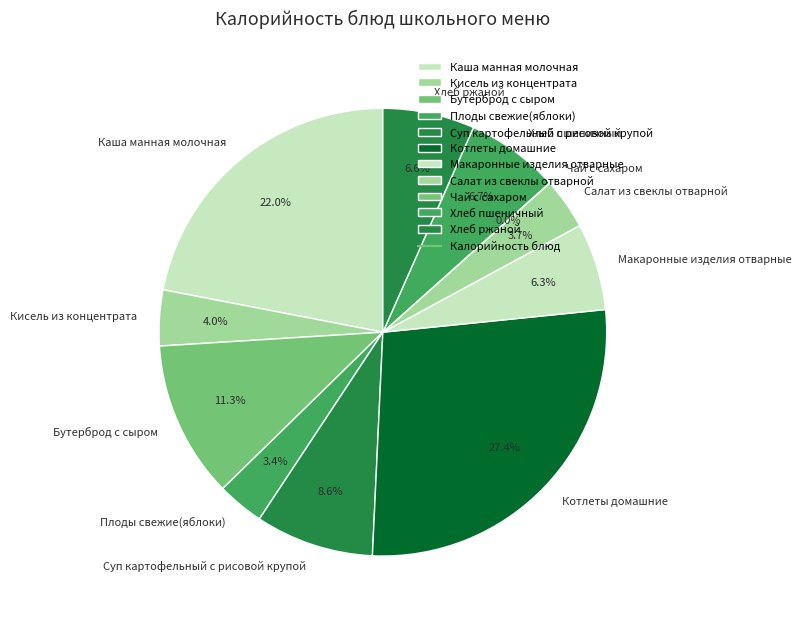

What percentage do Макаронные изделия отварные and Каша манная молочная together represent?

28.3%